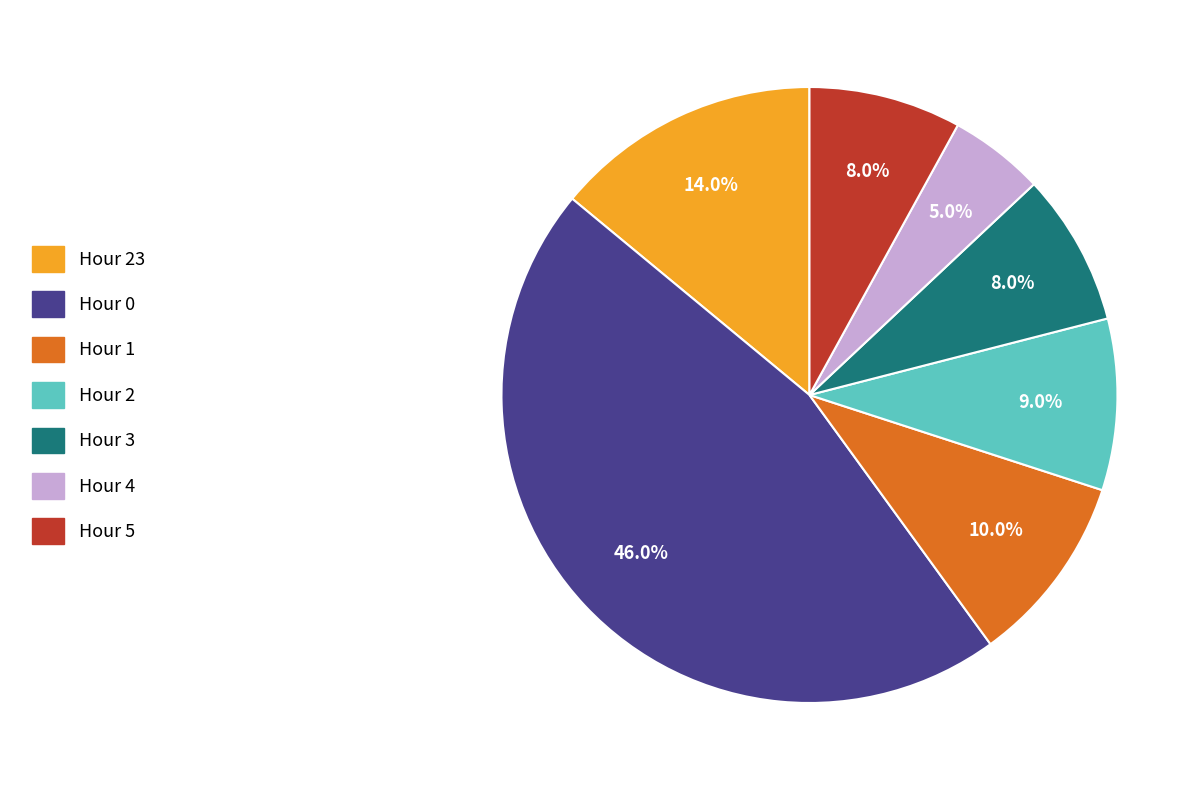

Does any single category account for the majority?

No